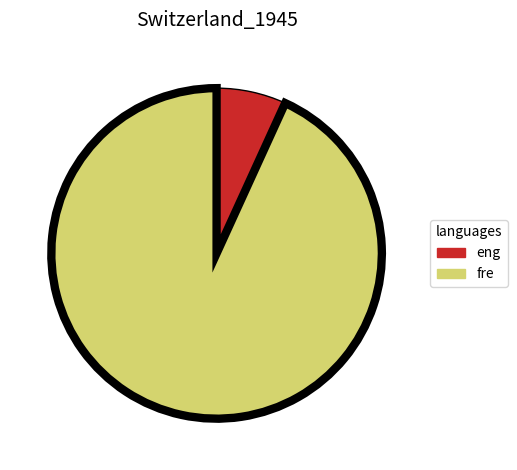

Count the number of slices in the pie.

2